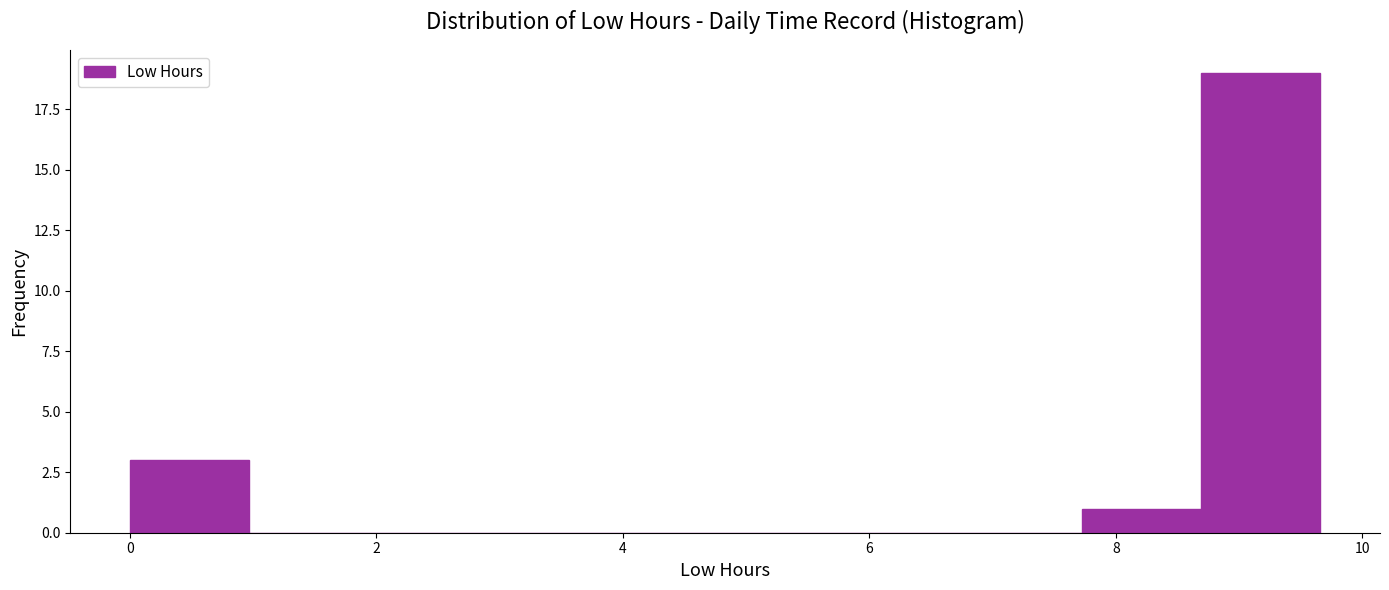

Reading left to right, list every bar in this chart as the range it spans on the x-axis followed by its height. Neither the bar edges nor the heights are printed on the chart, so give them approximately, as read against the axes.

0.0 to 1.0: 3
1.0 to 2.0: 0
2.0 to 2.8: 0
2.8 to 3.8: 0
3.8 to 4.8: 0
4.8 to 5.8: 0
5.8 to 6.8: 0
6.8 to 7.8: 0
7.8 to 8.6: 1
8.6 to 9.6: 19